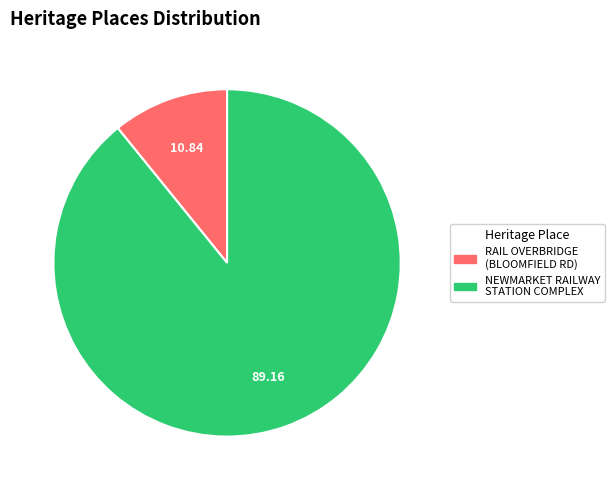

Does any single category account for the majority?

Yes